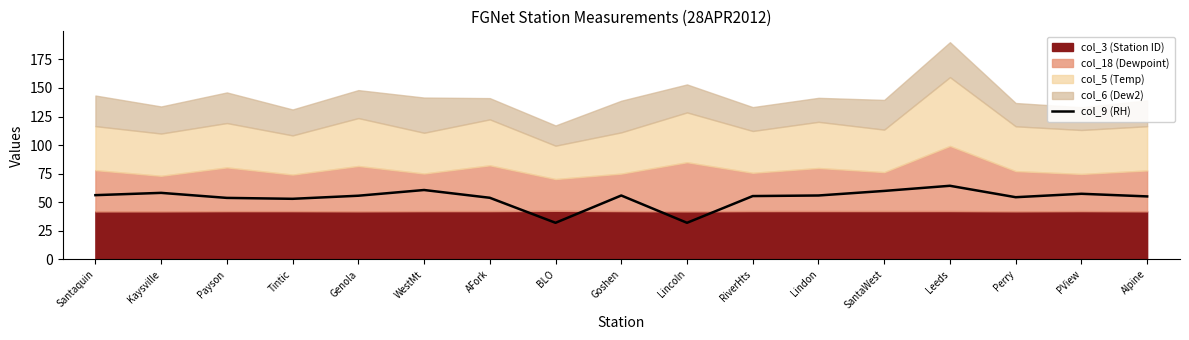

Which has a higher value, WestMt or Perry?

WestMt